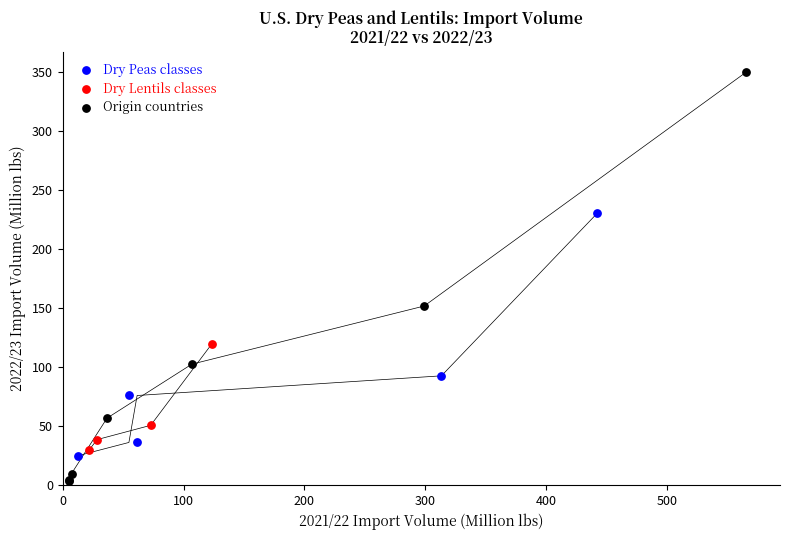

Which series has the largest Y range (max minus min)?

Origin countries